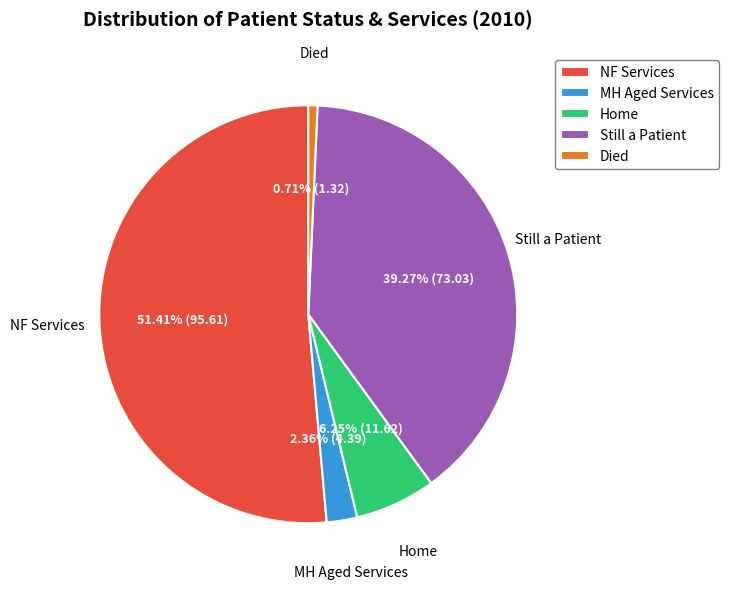

Which slice is the smallest?

Died